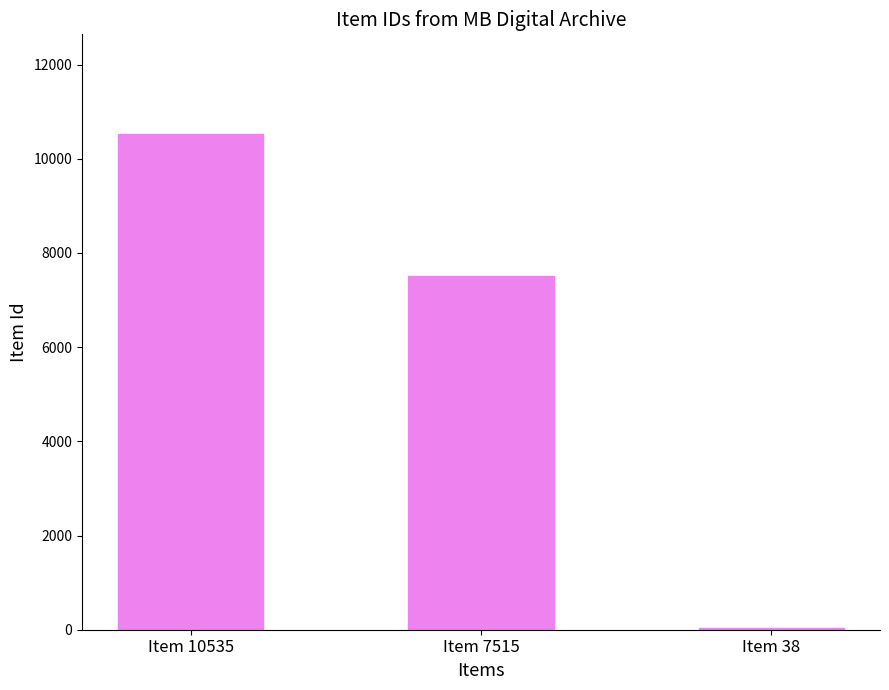

The value at Item 7515 is 2586. True or false?

False